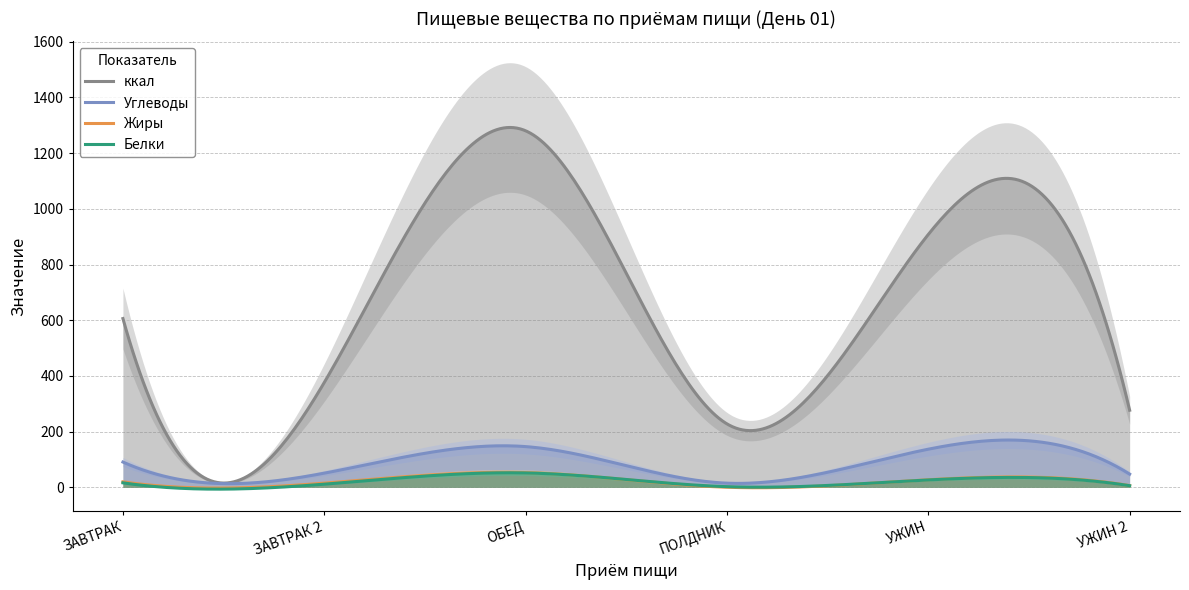

How many values in the Белки series are below 16?

3